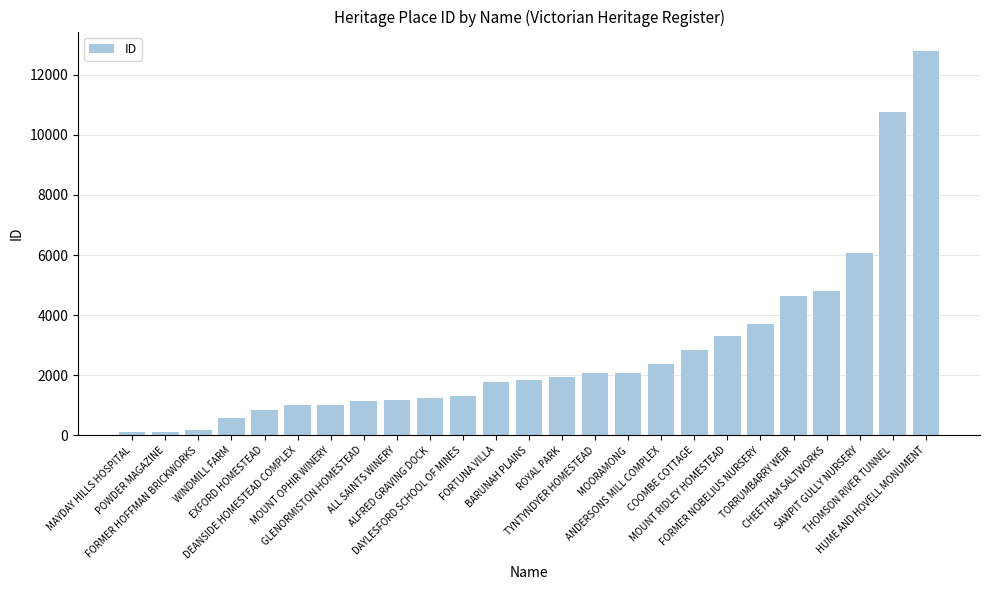

What is the sum of all values?

69638